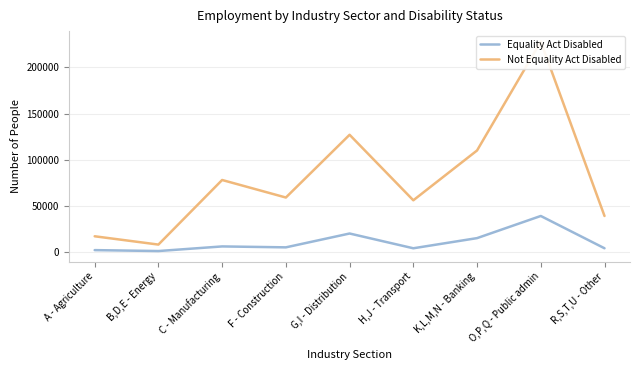

Which category has the lowest value across all series?

B,D,E - Energy